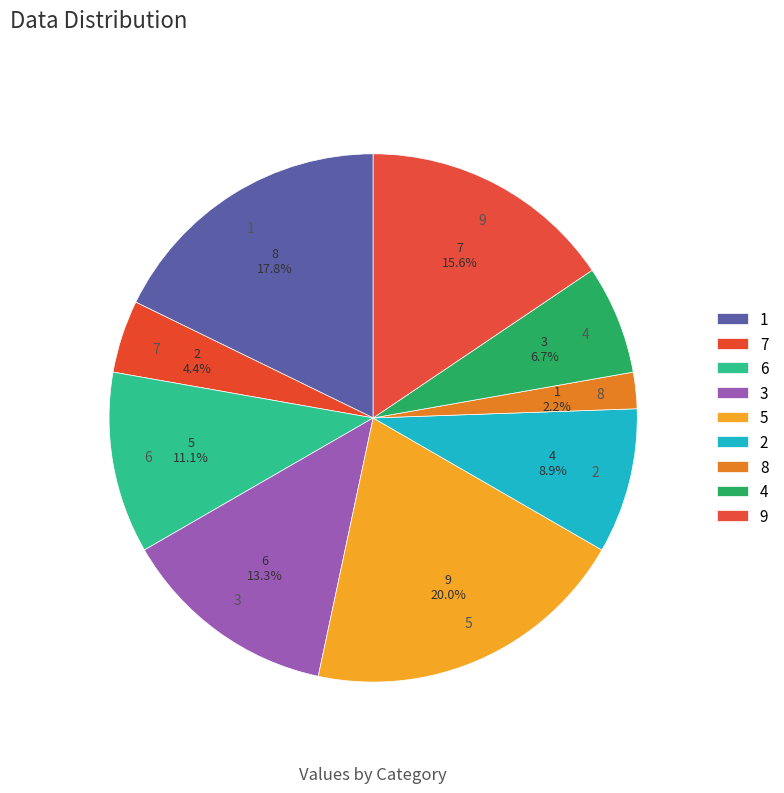

How many segments does this pie chart have?

9